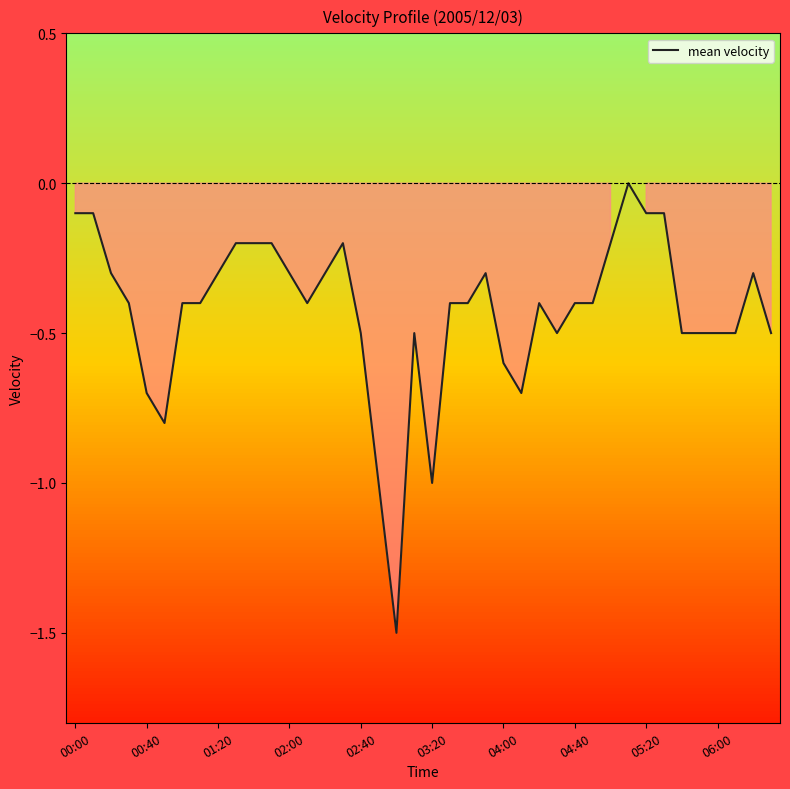

How many negative values are there?

39